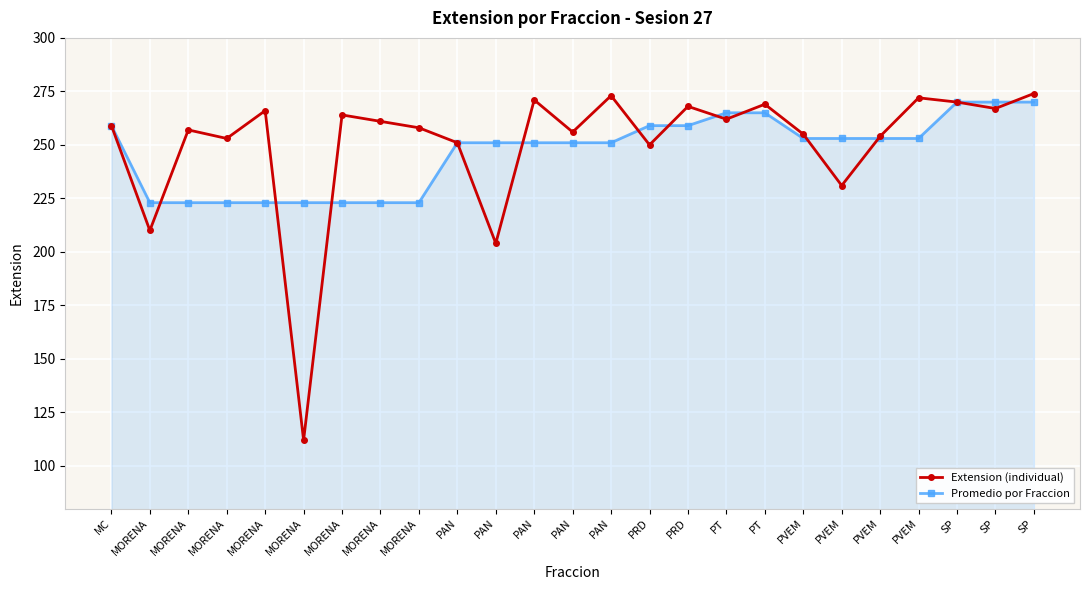

Which series has the largest total across all categories?

Extension (individual)